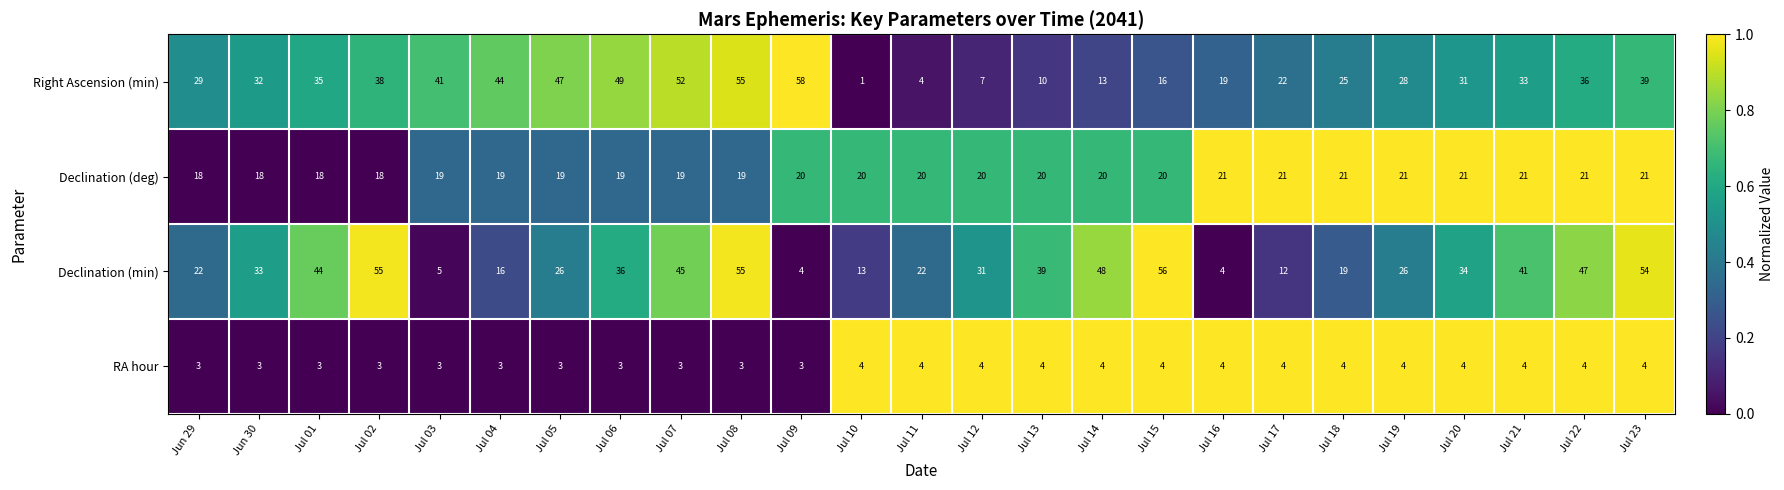

What is the difference between the Right Ascension (min) values at Jul 02 and Jul 03?

3